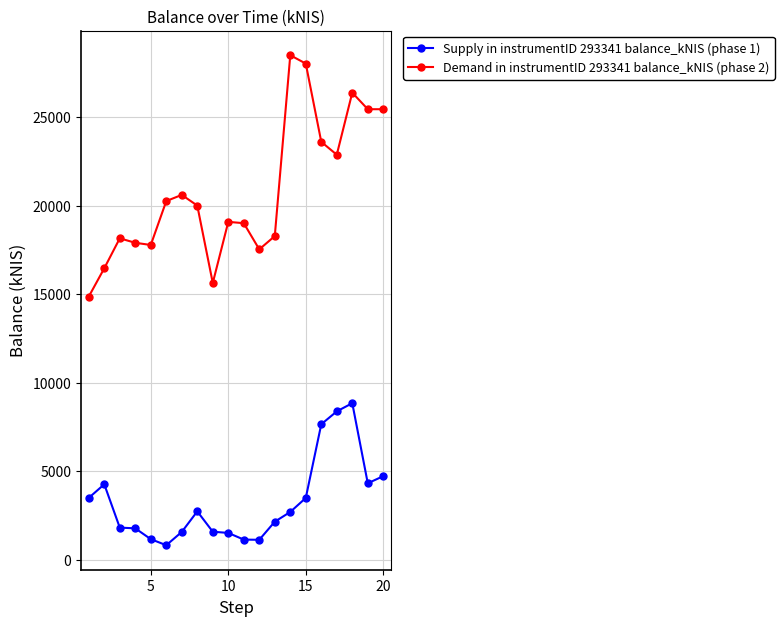

Which series has the largest total across all categories?

Demand in instrumentID 293341 balance_kNIS (phase 2)